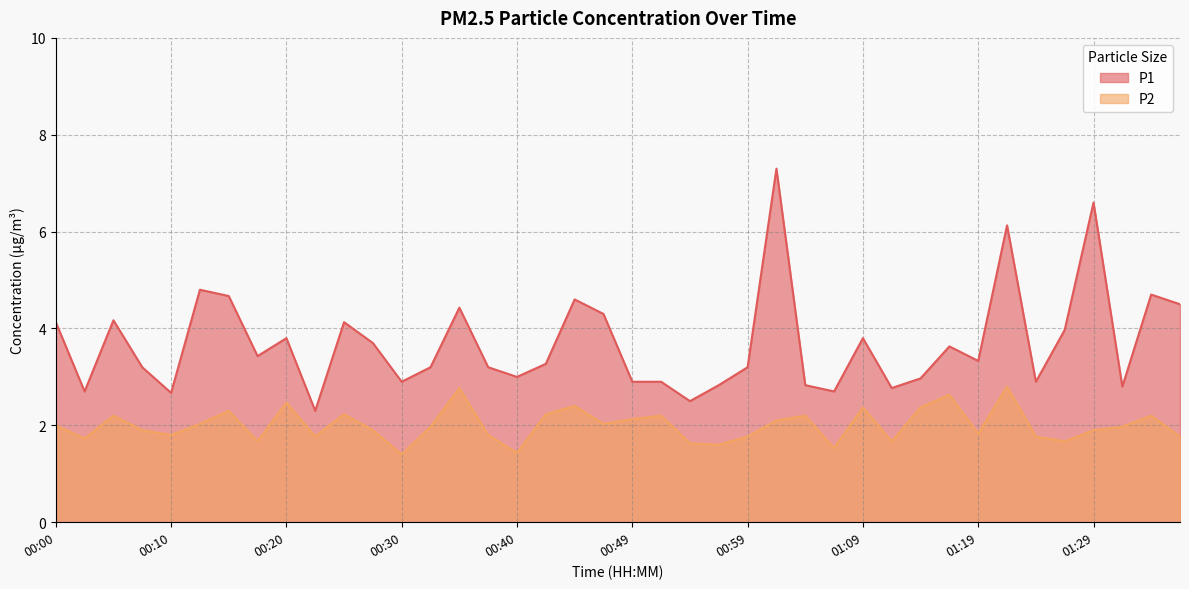

At how many categories does at least one series exceed 2?

40